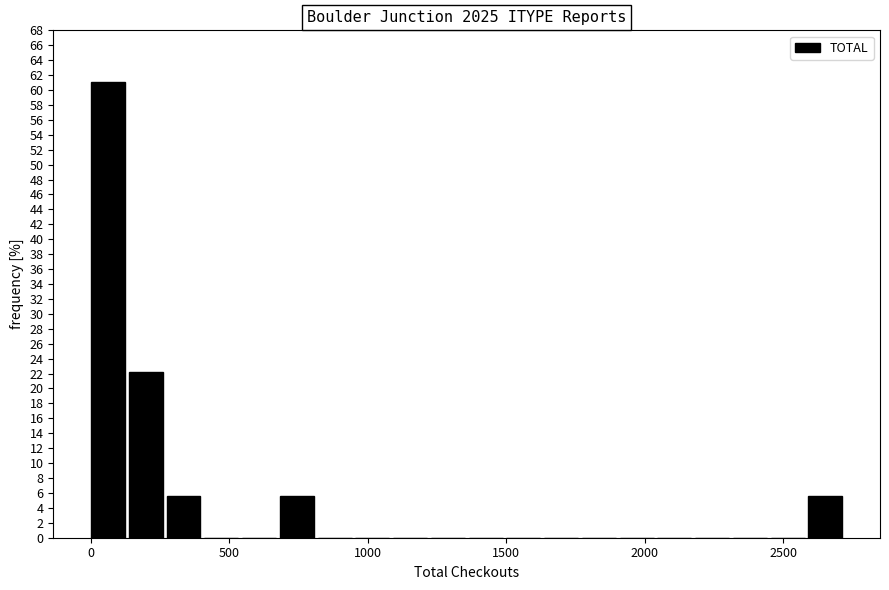

Around what value on the x-axis is the tallest bar? Give the approximate position of its centre, as read against the axis.

50